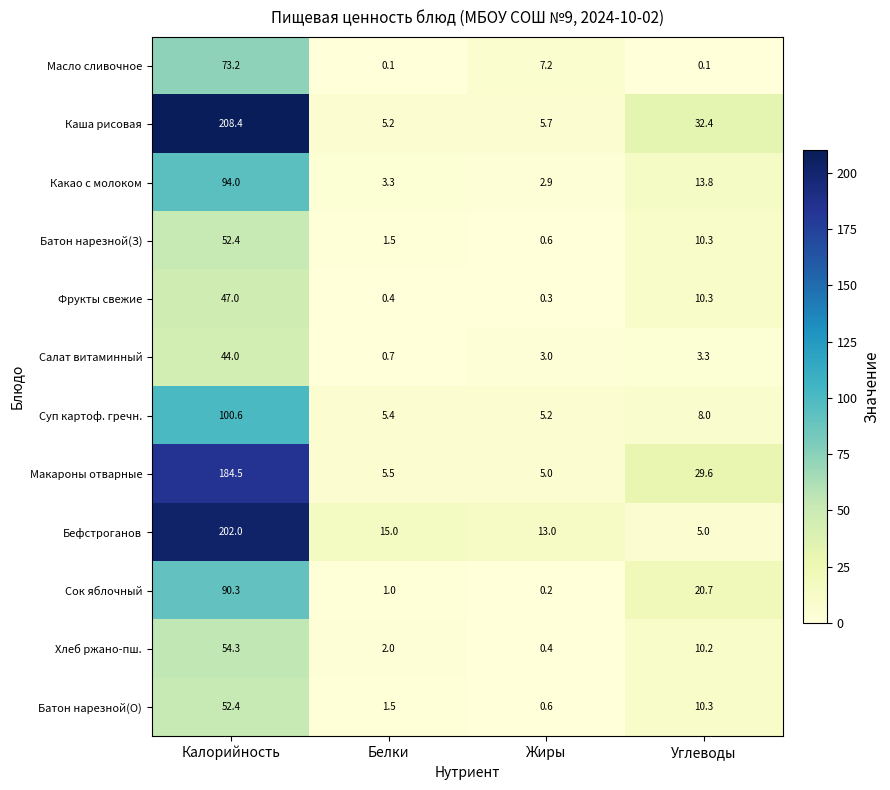

What is the total value across all series at Калорийность?

1203.1